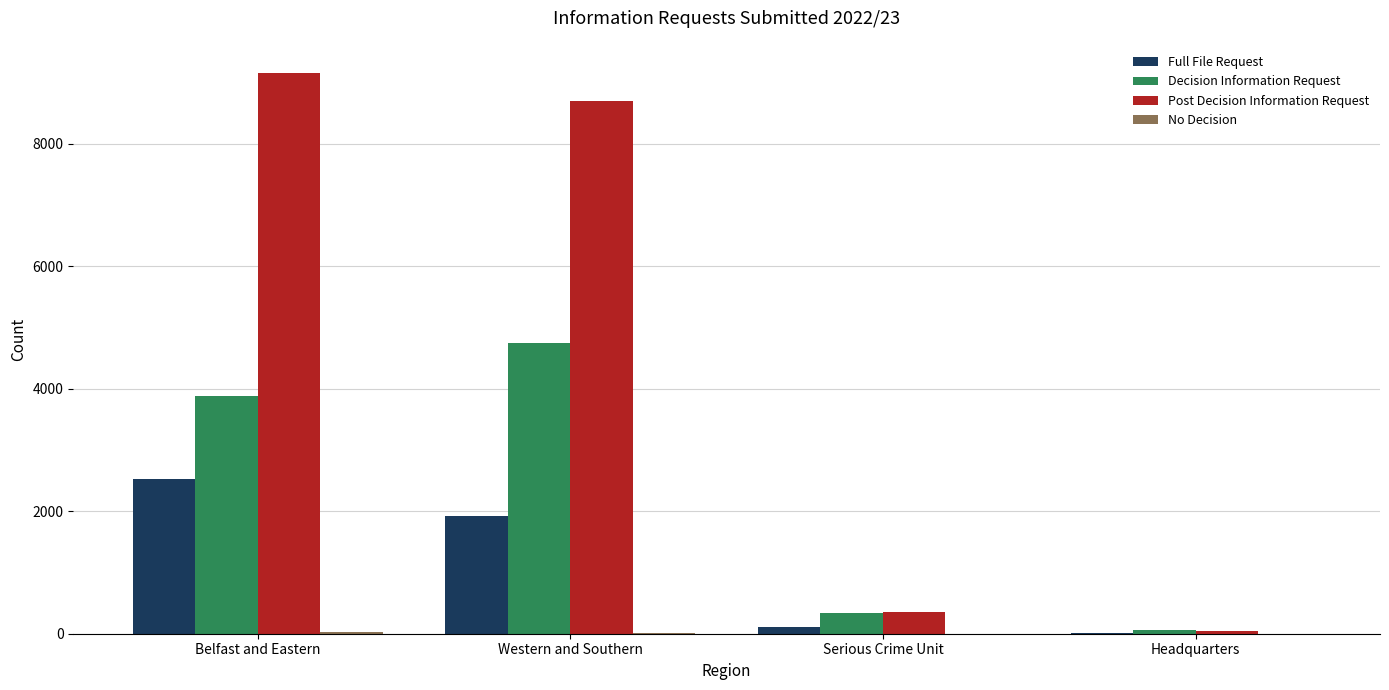

What is the sum of all Decision Information Request values?

9032